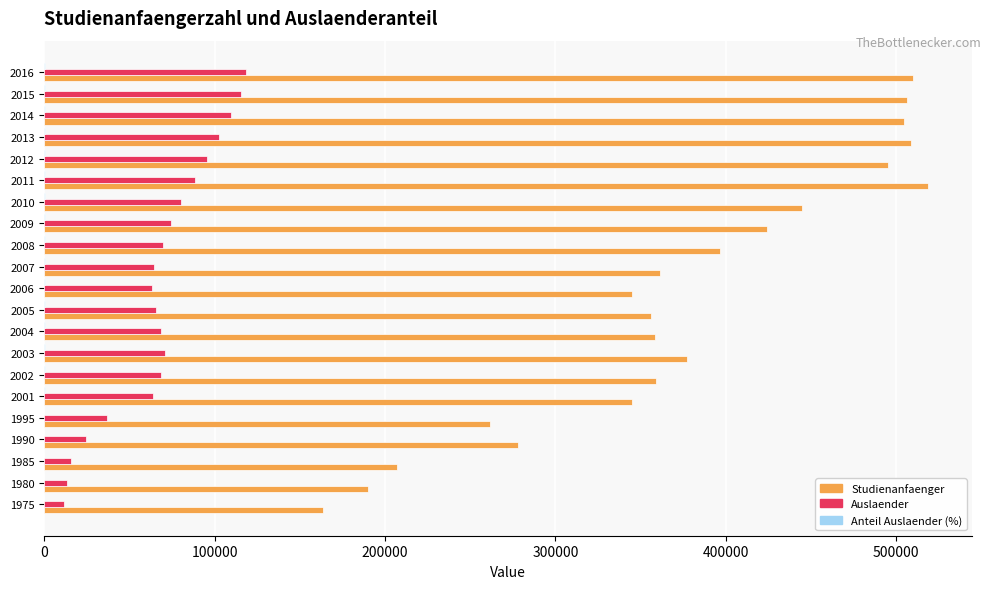

Which series has the largest total across all categories?

Studienanfaenger